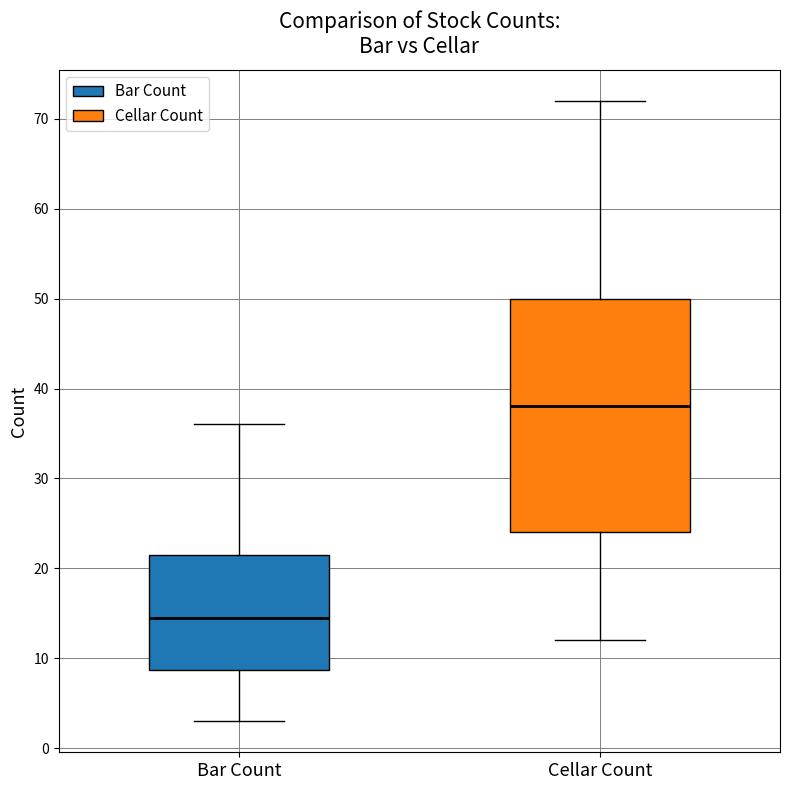

Reading left to right, read every box against the y-axis: the position of its median line, the range the box covers, and the ends of its whiskers. The values are not printed on the chart, so give them approximately, as read against the axis.

Bar Count: median 15, box 9 to 22, whiskers 3 to 36
Cellar Count: median 38, box 24 to 50, whiskers 12 to 72